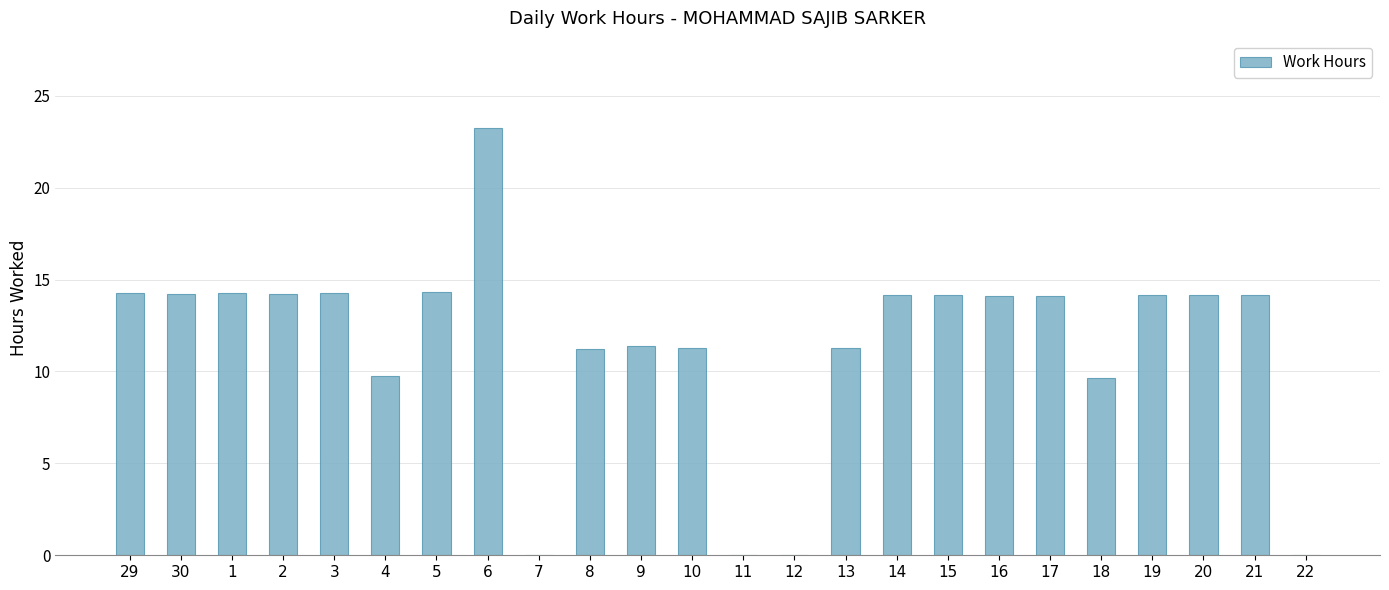

What is the difference between the values at 6 and 21?

9.1